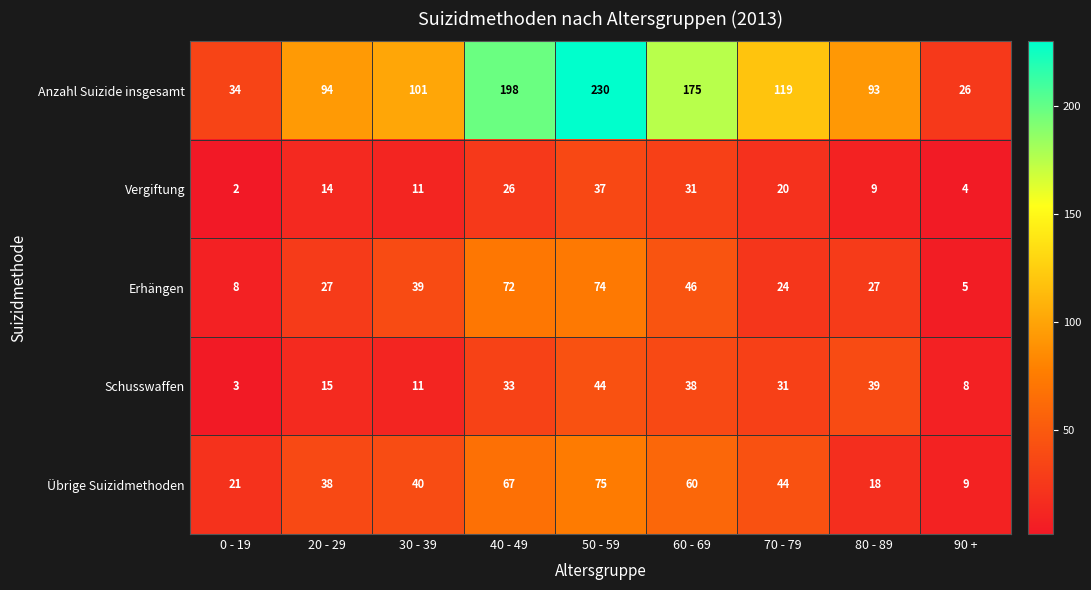

What is the total value across all series at 50 - 59?

460